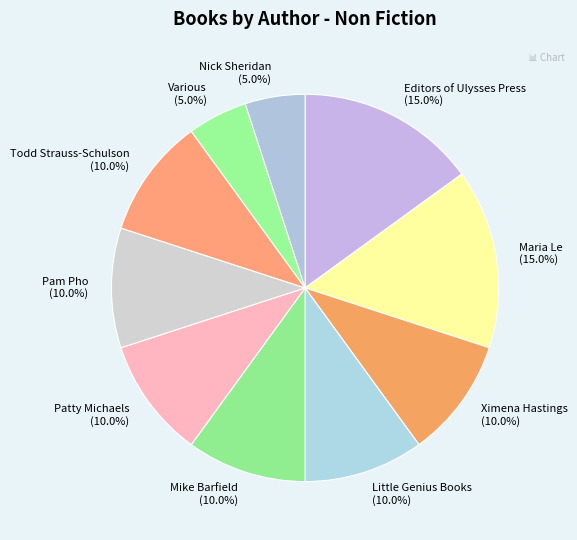

Count the number of slices in the pie.

10